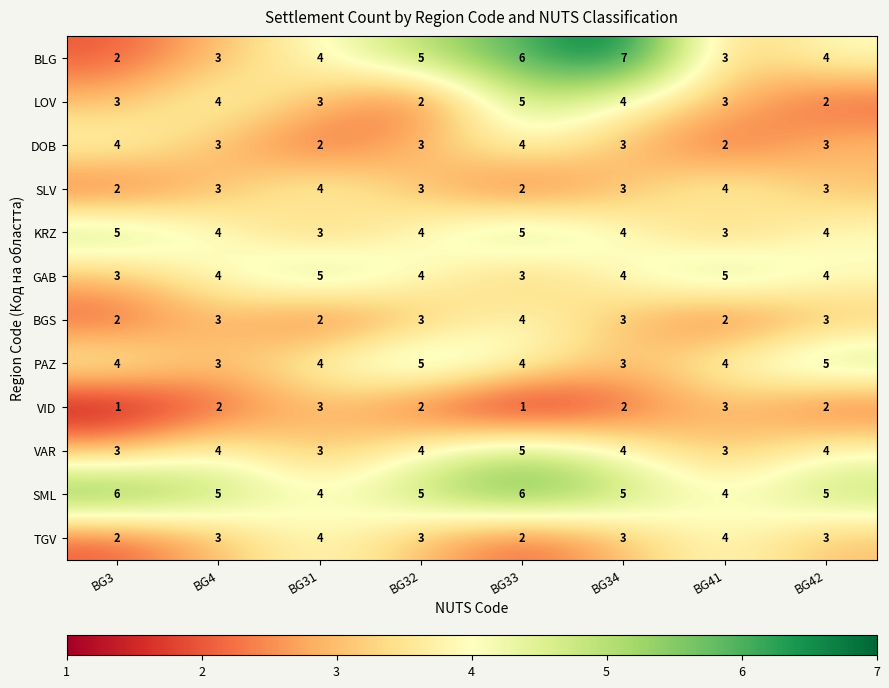

What is the average value of the KRZ series?

4